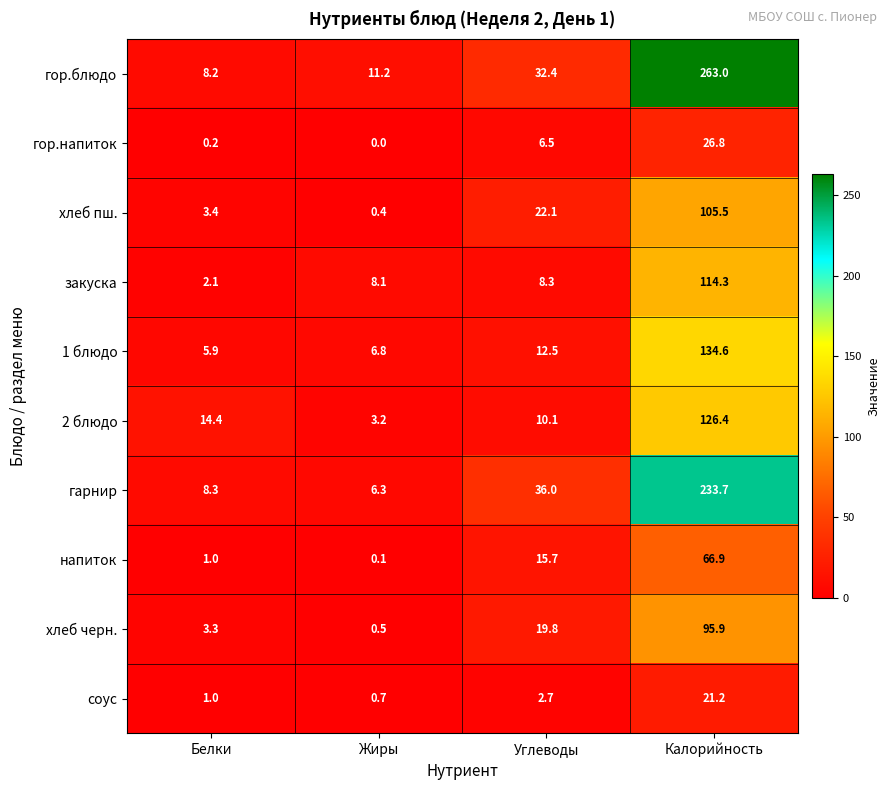

At which label does закуска first exceed 8?

Жиры